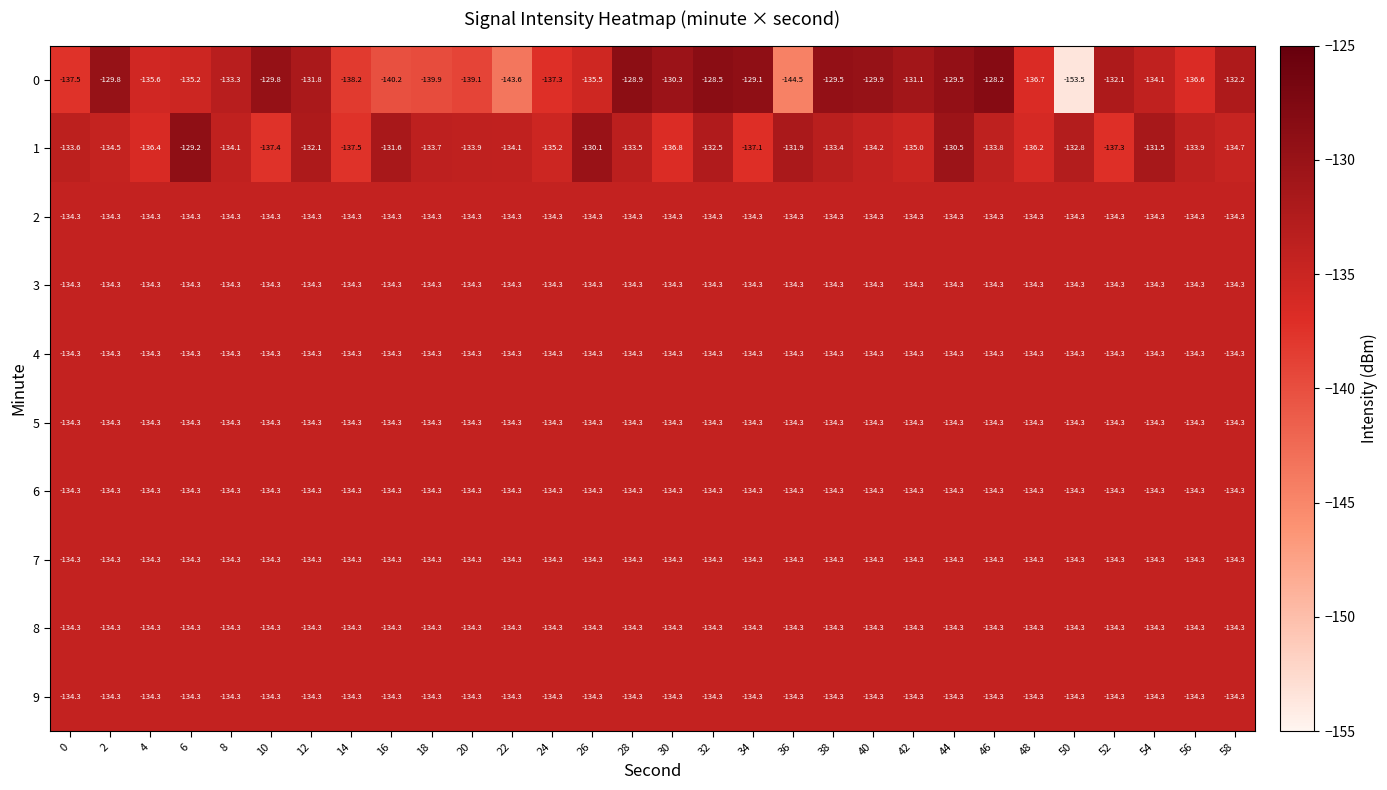

Which series has the widest spread of values?

0